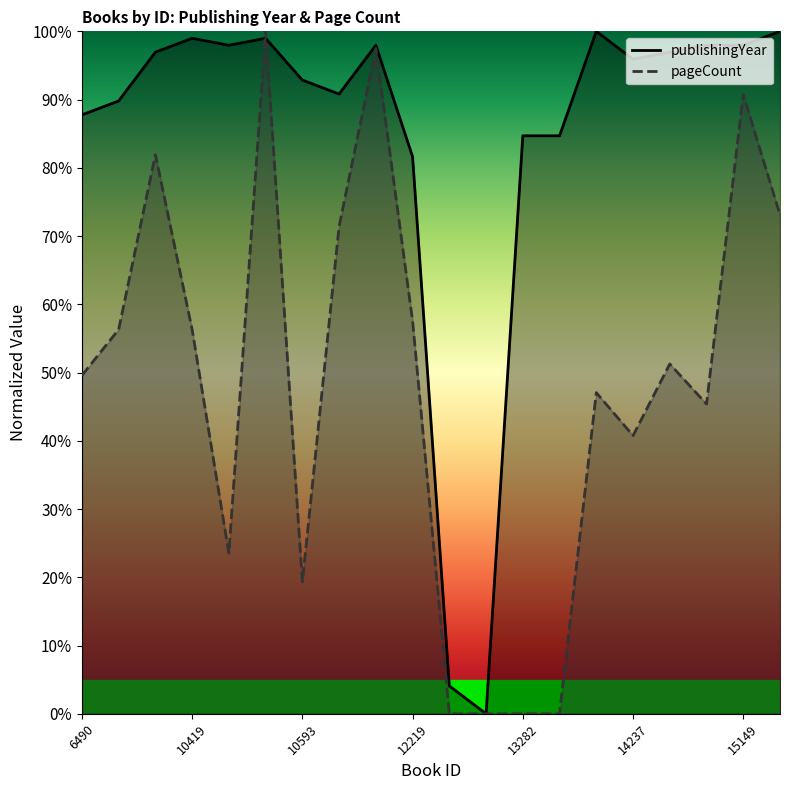

Reading left to right, list all the values displayed in this chart.

publishingYear: 87.8	89.8	96.9	99.0	98.0	99.0	92.9	90.8	98.0	81.6	4.1	0.0	84.7	84.7	100.0	95.9	96.9	98.0	98.0	100.0
pageCount: 49.6	56.3	81.9	56.3	23.5	100.0	19.3	71.4	97.5	57.6	0.0	0.0	0.0	0.0	47.1	40.8	51.3	45.4	90.8	73.1